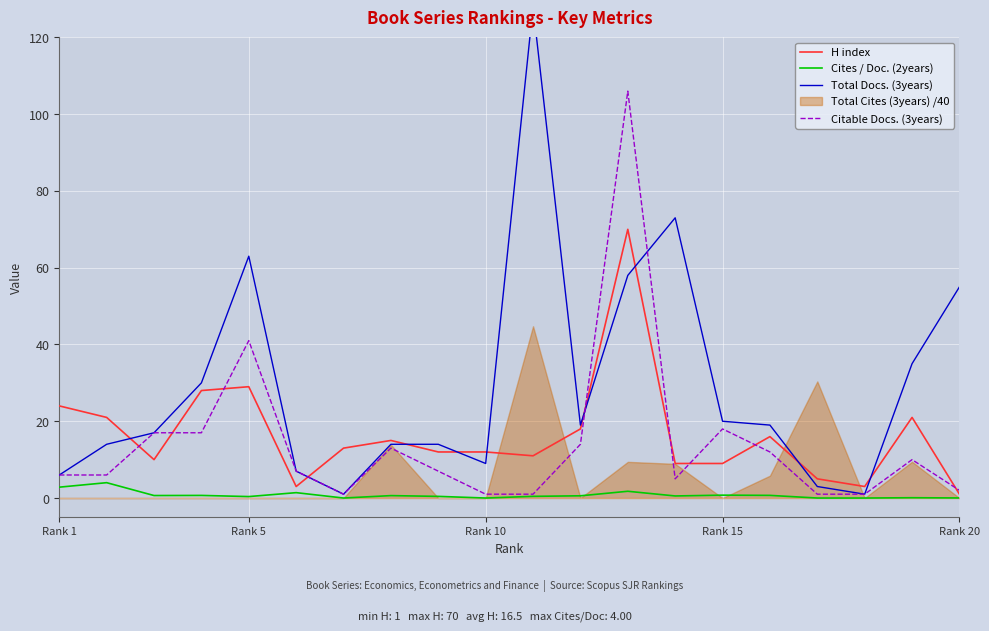

How many lines are shown in the chart?

4